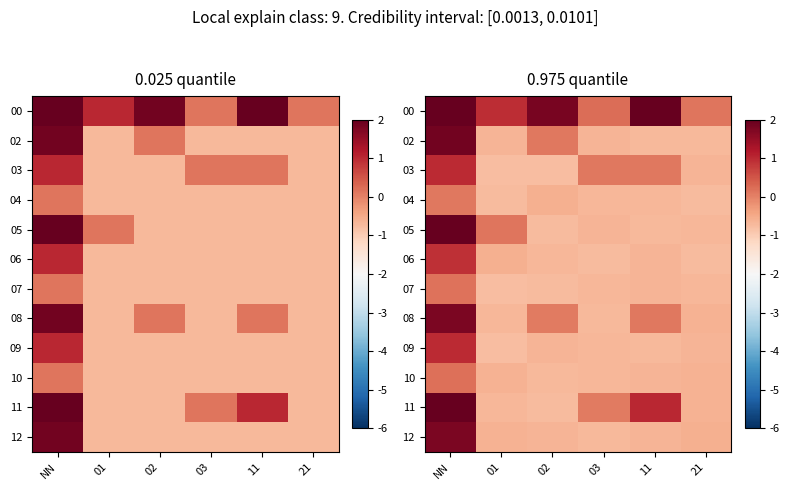

At which category does the chart reach its peak across all series?

NN